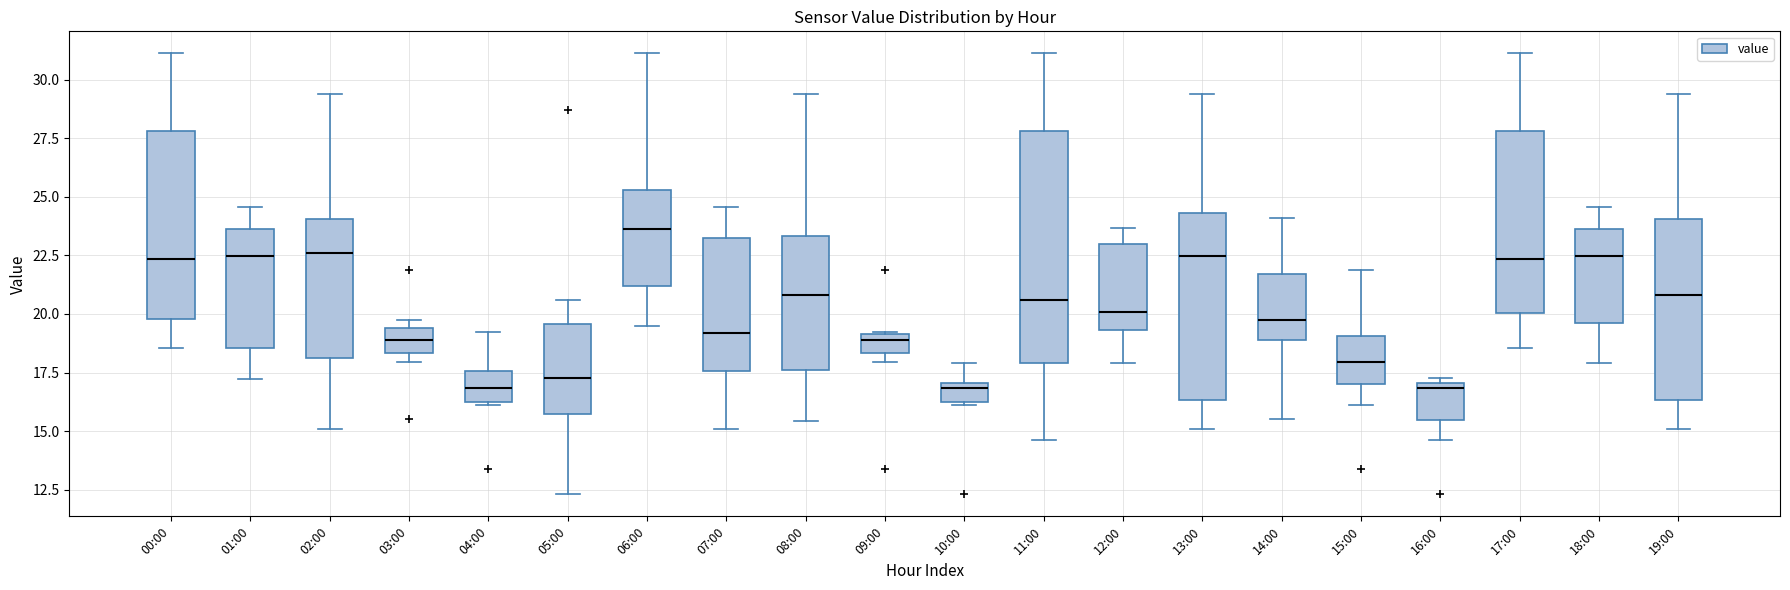

Reading left to right, transcribe this box plot: for each box, give where its median line is, the range the box spans, and where its two whiskers end, as read against the y-axis. The values are not printed on the chart, so give them approximately, as read against the axis.

00:00: median 22.5, box 20.0 to 28.0, whiskers 18.5 to 31.0
01:00: median 22.5, box 18.5 to 23.5, whiskers 17.0 to 24.5
02:00: median 22.5, box 18.0 to 24.0, whiskers 15.0 to 29.5
03:00: median 19.0, box 18.5 to 19.5, whiskers 18.0 to 19.5 (just above the box's upper edge)
04:00: median 17.0, box 16.0 to 17.5, whiskers 16.0 to 19.0
05:00: median 17.5, box 15.5 to 19.5, whiskers 12.5 to 20.5
06:00: median 23.5, box 21.0 to 25.5, whiskers 19.5 to 31.0
07:00: median 19.0, box 17.5 to 23.5, whiskers 15.0 to 24.5
08:00: median 21.0, box 17.5 to 23.5, whiskers 15.5 to 29.5
09:00: median 19.0 (just below the box's upper edge), box 18.5 to 19.0, whiskers 18.0 to 19.0
10:00: median 17.0 (just below the box's upper edge), box 16.0 to 17.0, whiskers 16.0 to 18.0
11:00: median 20.5, box 18.0 to 28.0, whiskers 14.5 to 31.0
12:00: median 20.0, box 19.5 to 23.0, whiskers 18.0 to 23.5
13:00: median 22.5, box 16.5 to 24.5, whiskers 15.0 to 29.5
14:00: median 19.5, box 19.0 to 21.5, whiskers 15.5 to 24.0
15:00: median 18.0, box 17.0 to 19.0, whiskers 16.0 to 22.0
16:00: median 17.0 (just below the box's upper edge), box 15.5 to 17.0, whiskers 14.5 to 17.5
17:00: median 22.5, box 20.0 to 28.0, whiskers 18.5 to 31.0
18:00: median 22.5, box 19.5 to 23.5, whiskers 18.0 to 24.5
19:00: median 21.0, box 16.5 to 24.0, whiskers 15.0 to 29.5